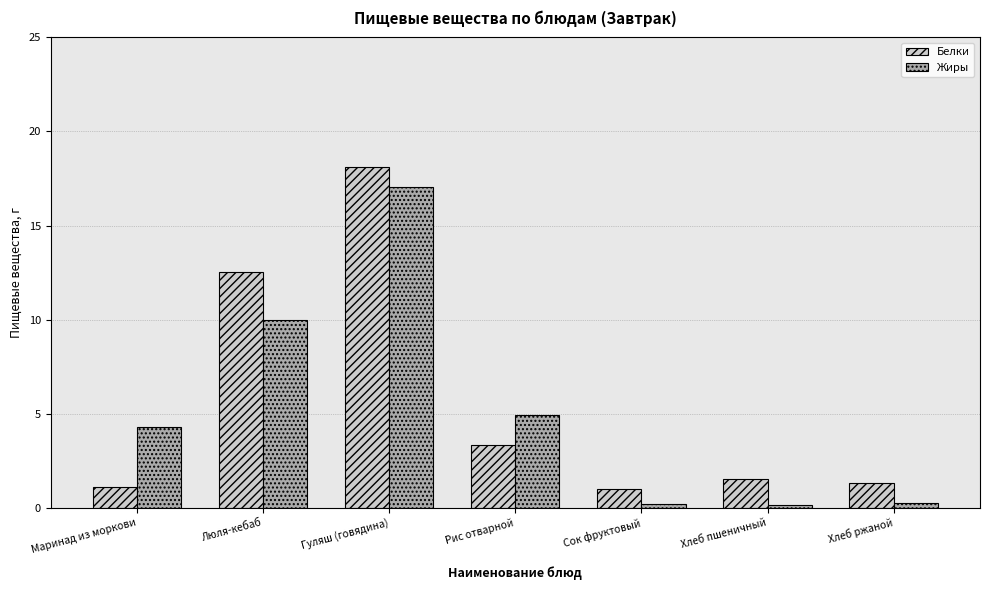

What is the value of the Жиры bar at the 5th from the left?

0.2